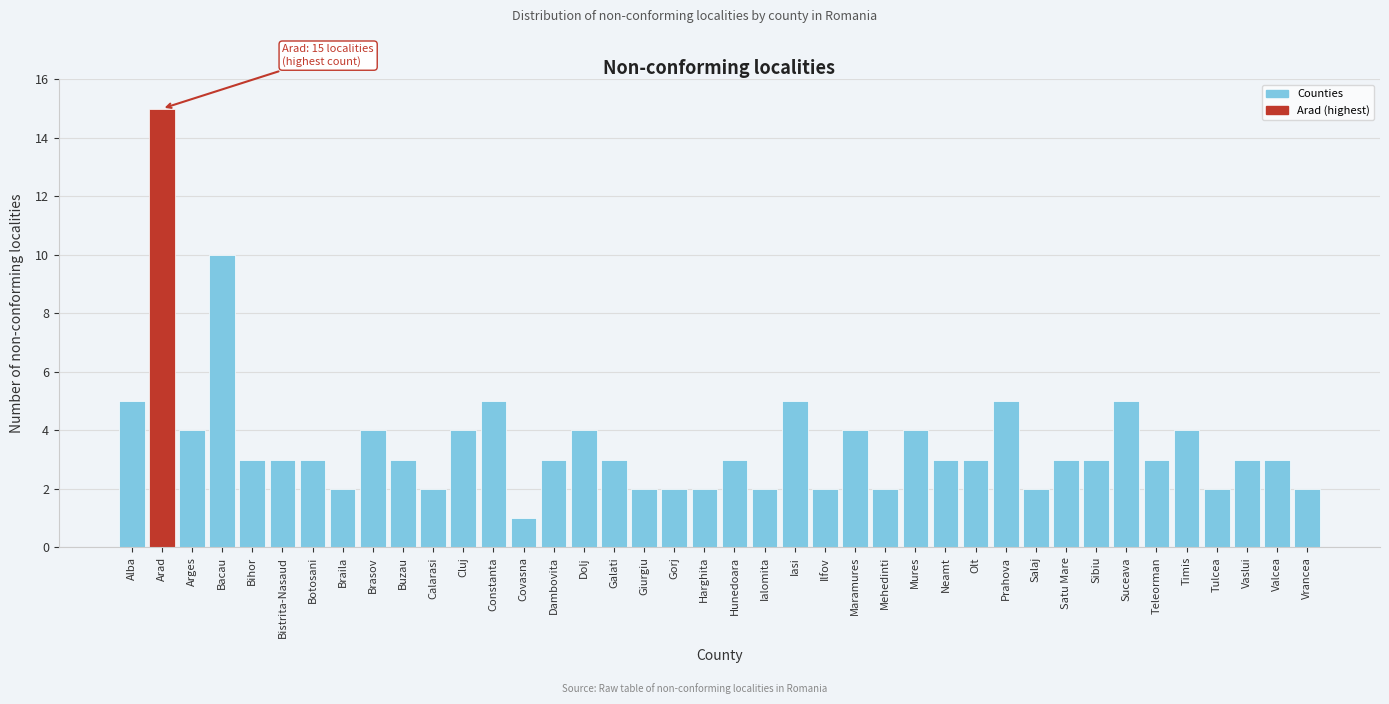

What value does the data have at Satu Mare?

3